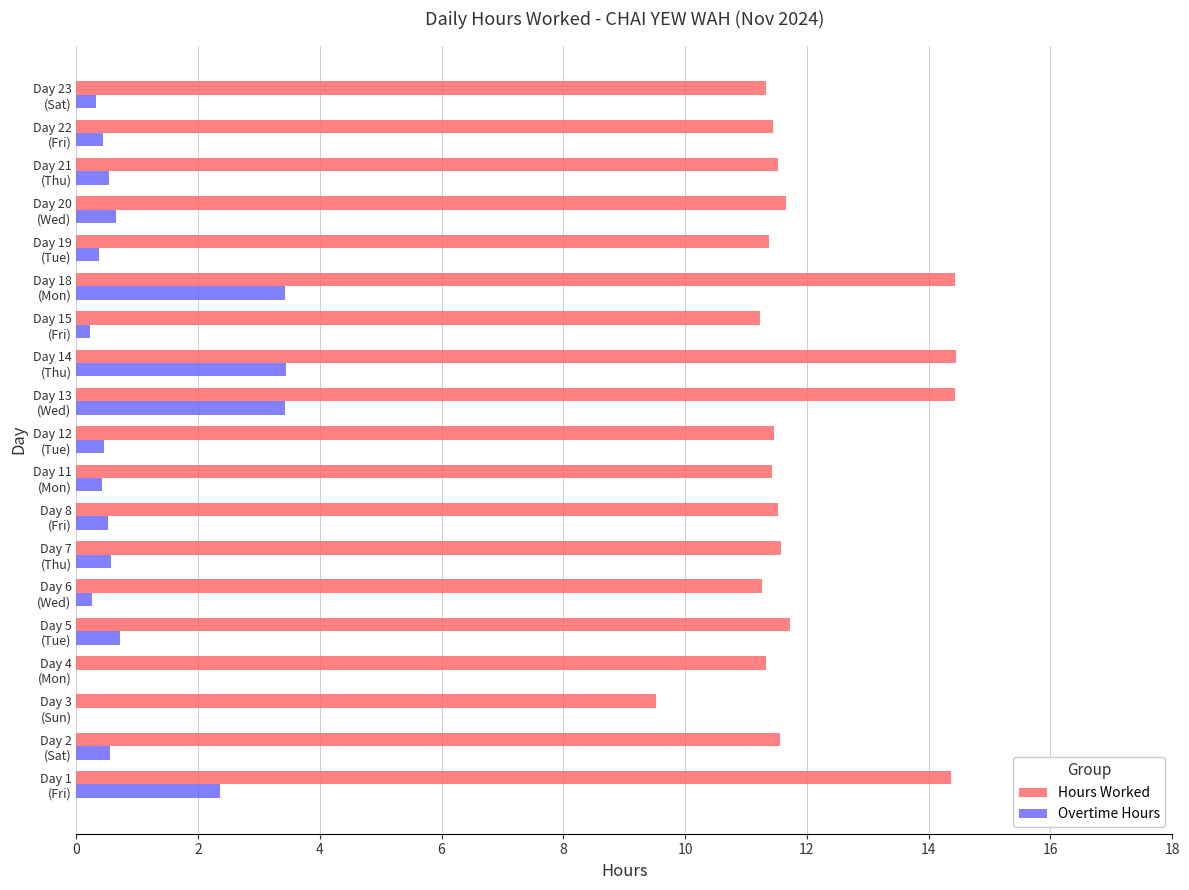

What is the maximum value for Overtime Hours?

3.5